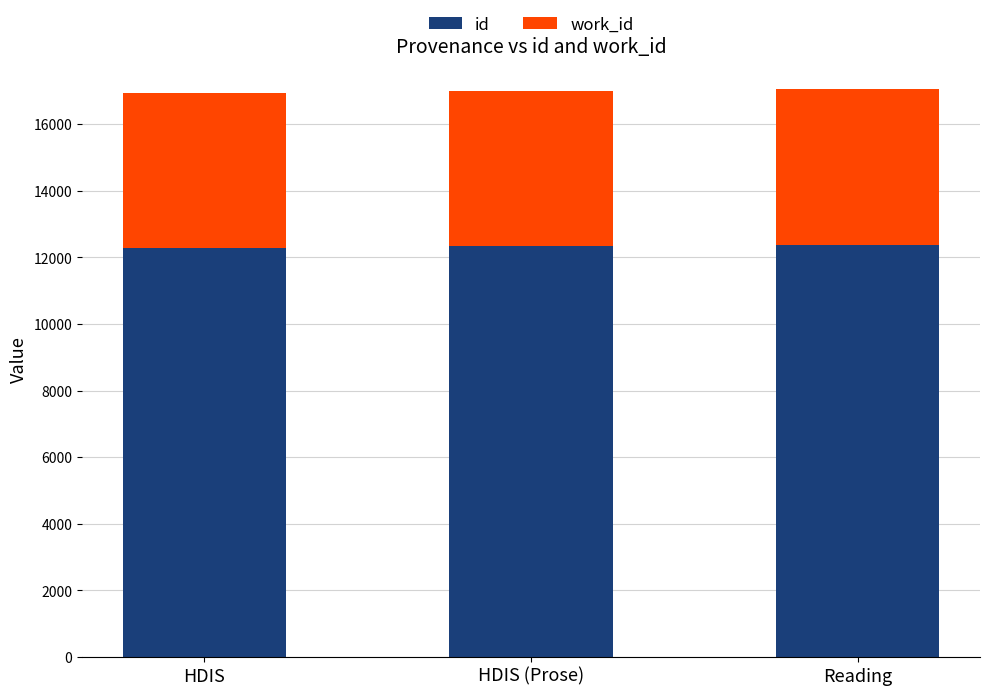

Does the chart contain any negative values?

No